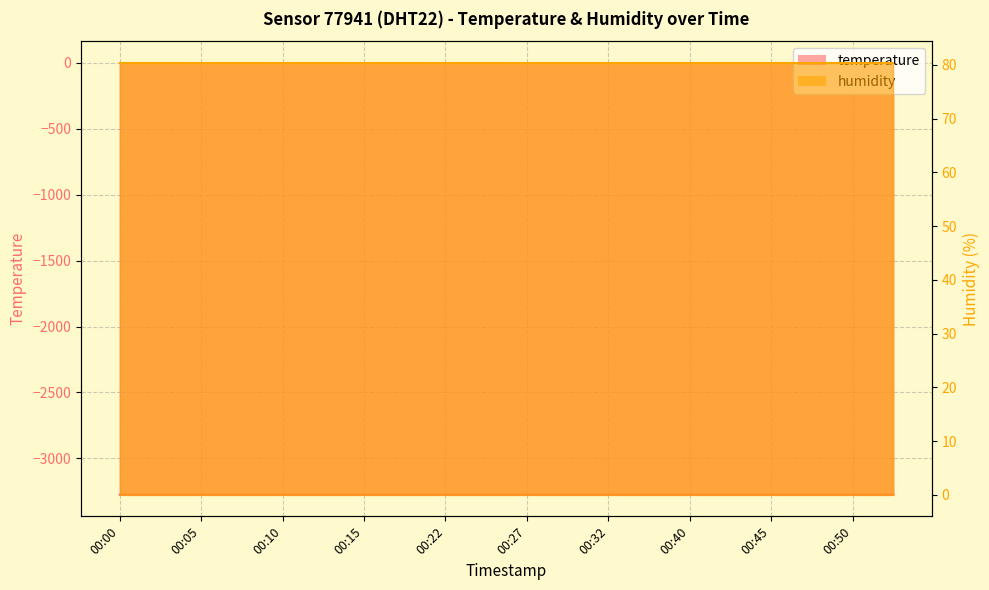

How many points are lower than both their immediate neighbors (excluding endpoints)?

3